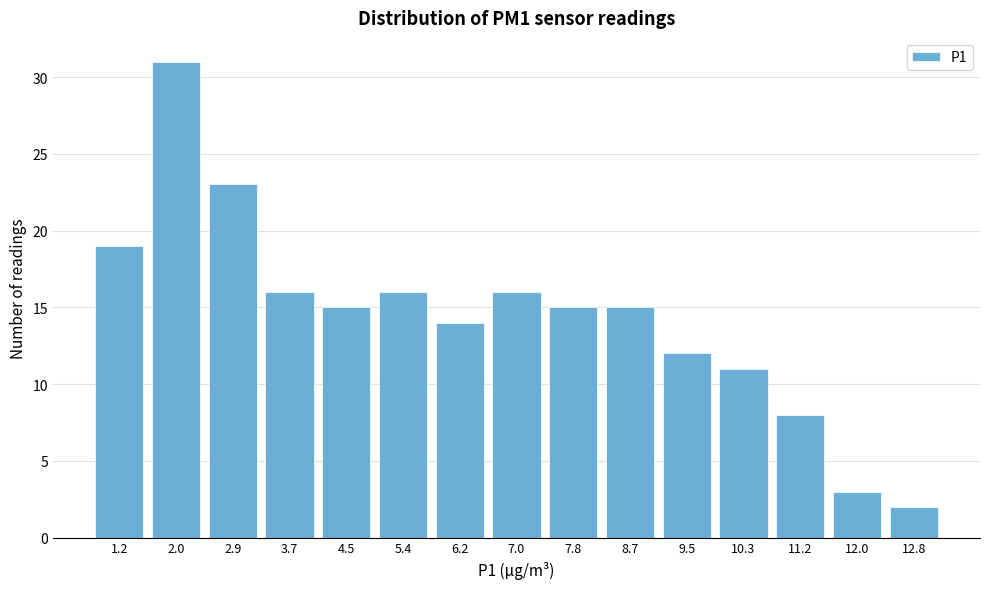

Reading left to right, what are all the values shown in this chart?

19	31	23	16	15	16	14	16	15	15	12	11	8	3	2